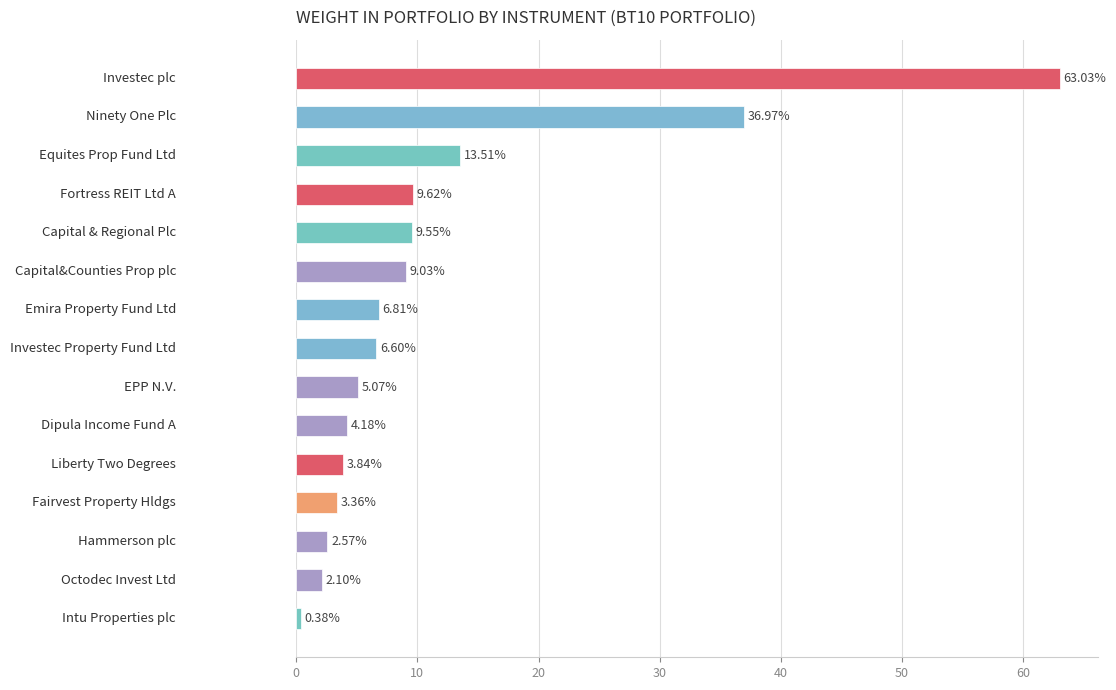

What is the average value?

11.8